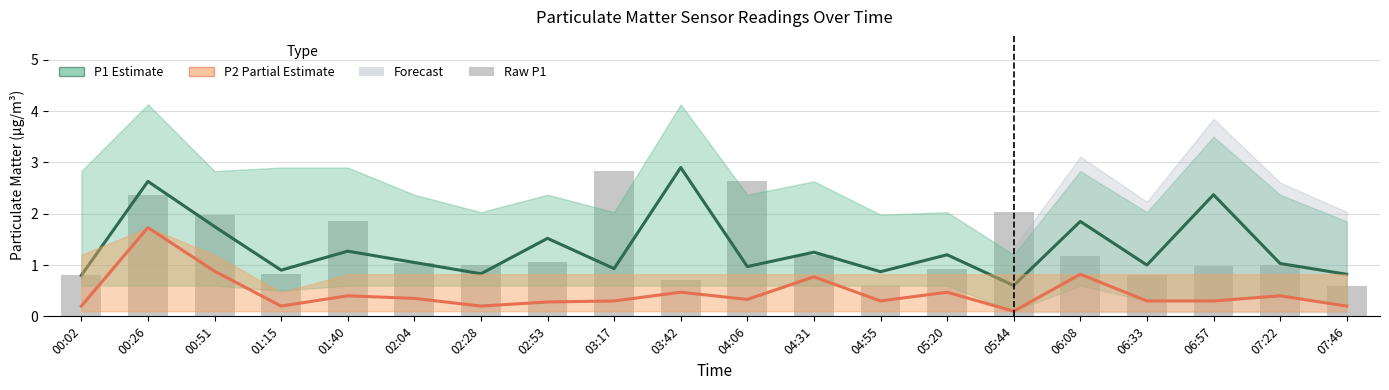

The P1 (Estimate) series shows 0.4 at 06:08. True or false?

False